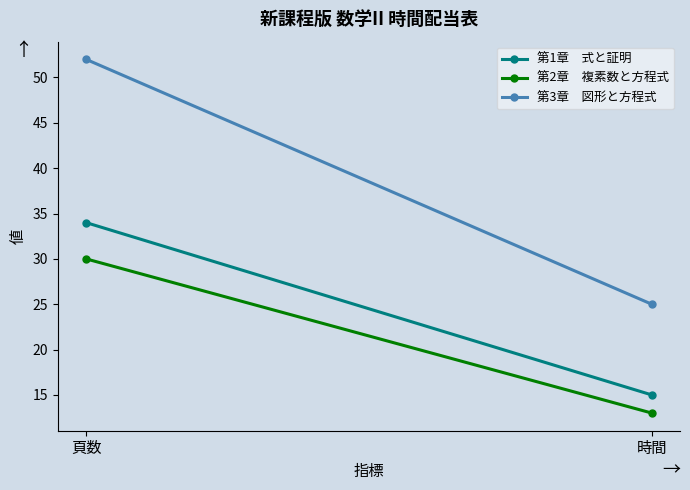

Is it true that 第3章　図形と方程式 equals 25 at 時間?

True